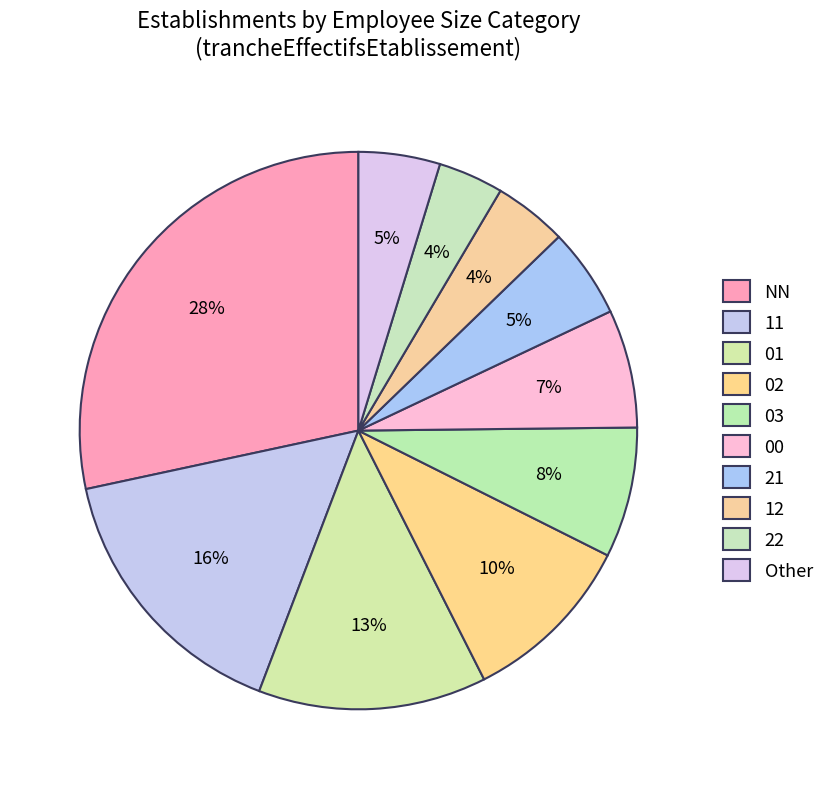

Is there any slice that represents more than half of the pie?

No